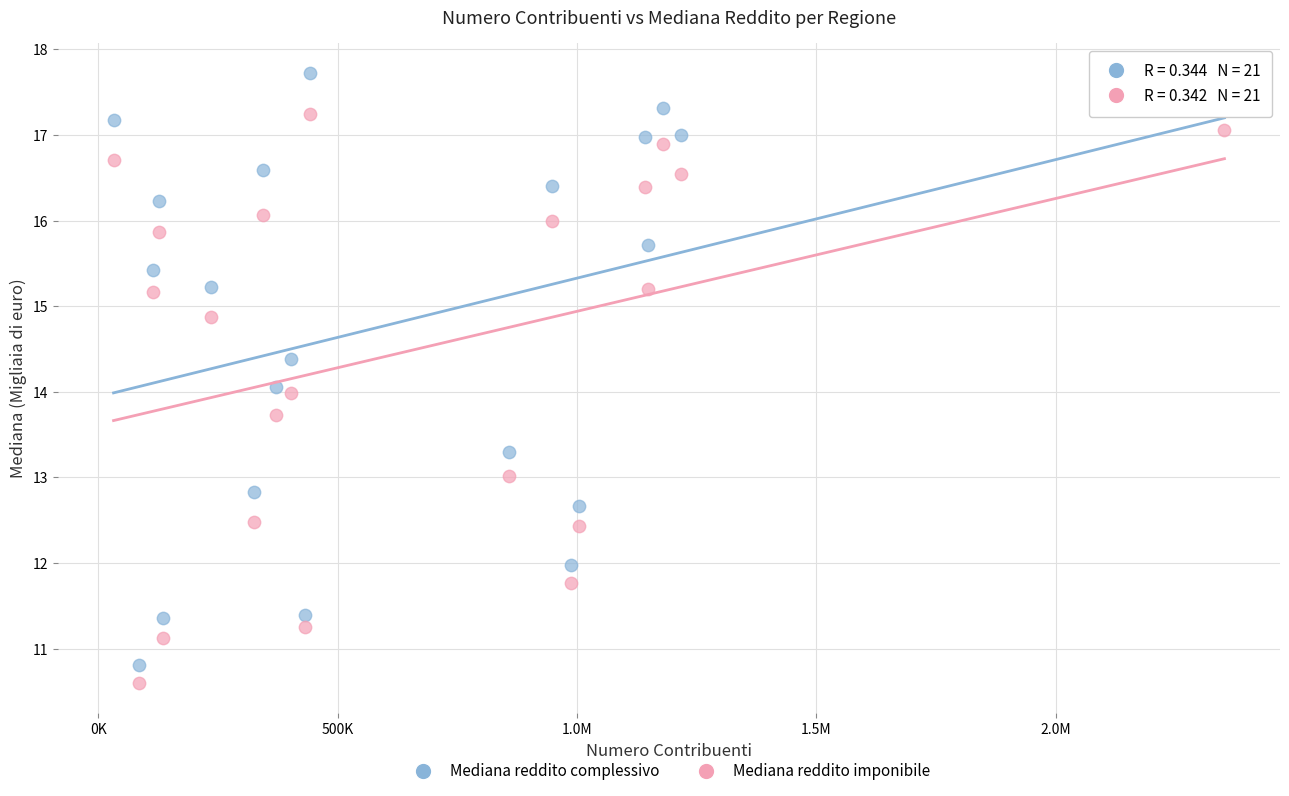

What are all the series names shown in the legend?

Mediana reddito complessivo, Mediana reddito imponibile